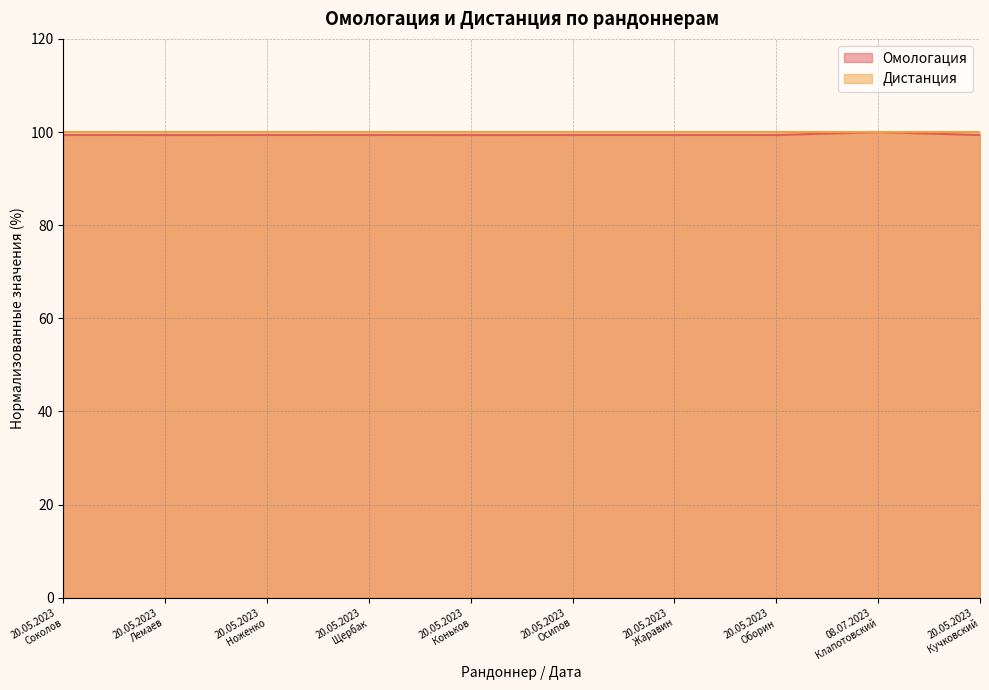

Reading left to right, what are all the values shown in this chart?

20.05.2023
Соколов=99.4	20.05.2023
Лемаев=99.4	20.05.2023
Ноженко=99.4	20.05.2023
Щербак=99.4	20.05.2023
Коньков=99.4	20.05.2023
Осипов=99.4	20.05.2023
Жаравин=99.4	20.05.2023
Оборин=99.4	08.07.2023
Клапотовский=100.0	20.05.2023
Кучковский=99.4